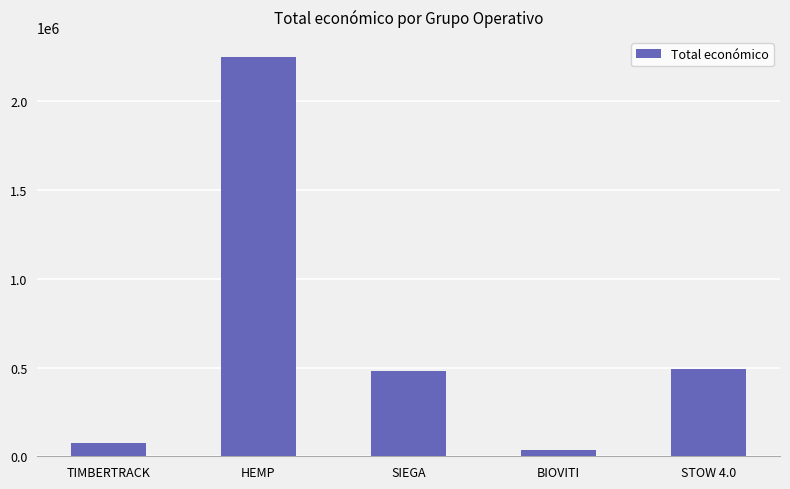

What is the sum of all values?

3336713